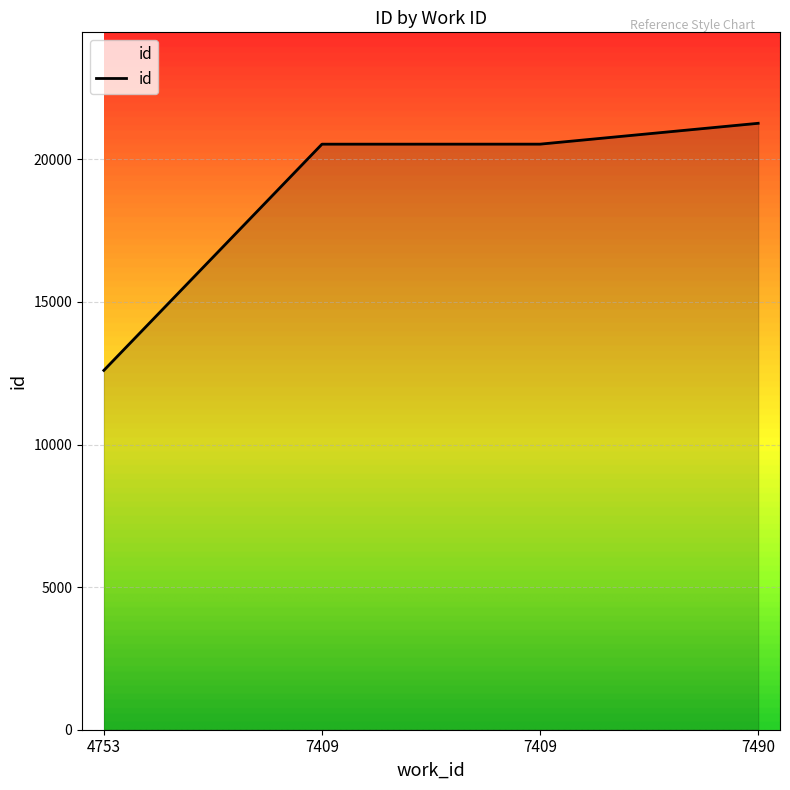

What is the difference between the maximum and minimum values?

8663